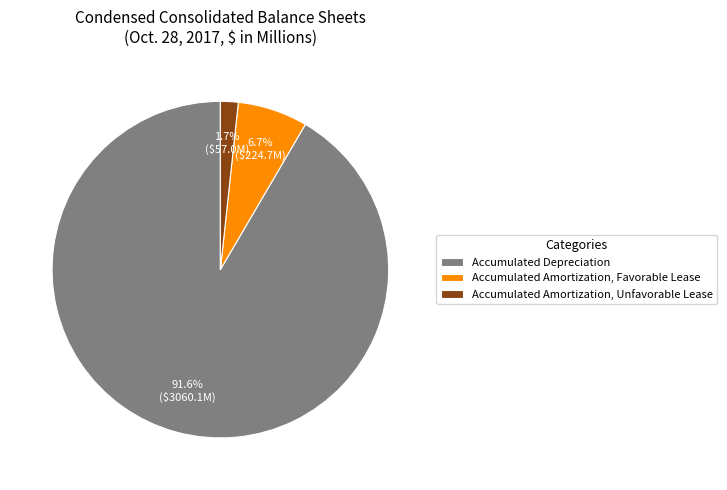

How many slices are in this pie chart?

3